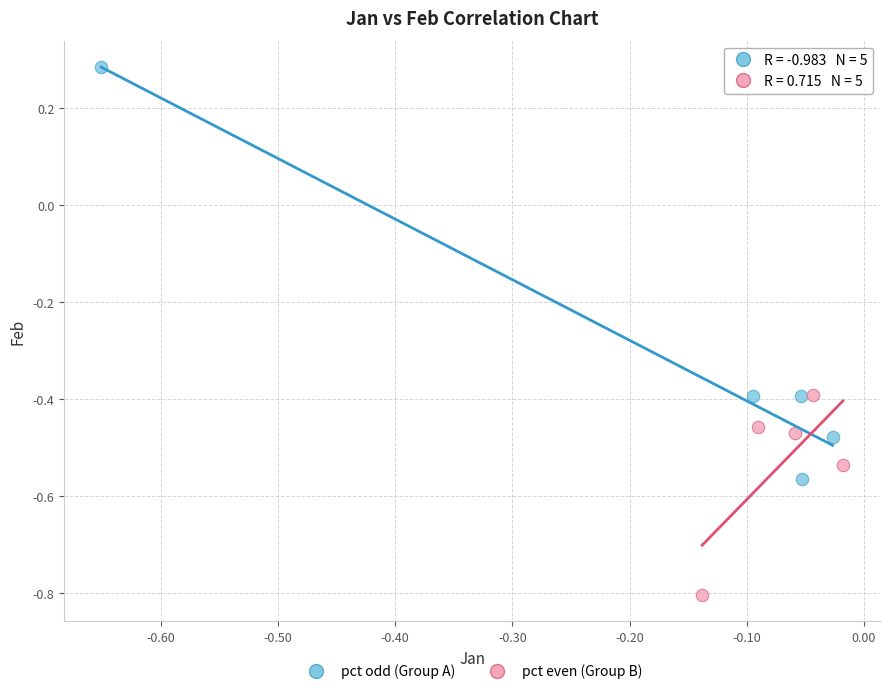

Which series reaches the maximum Y coordinate?

pct odd (Group A)